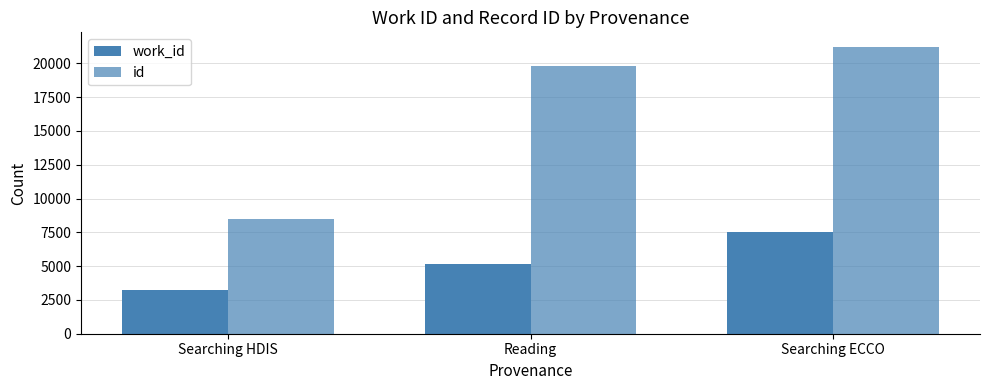

Reading left to right, list all the values displayed in this chart.

work_id: 3249	5175	7487
id: 8503	19786	21228